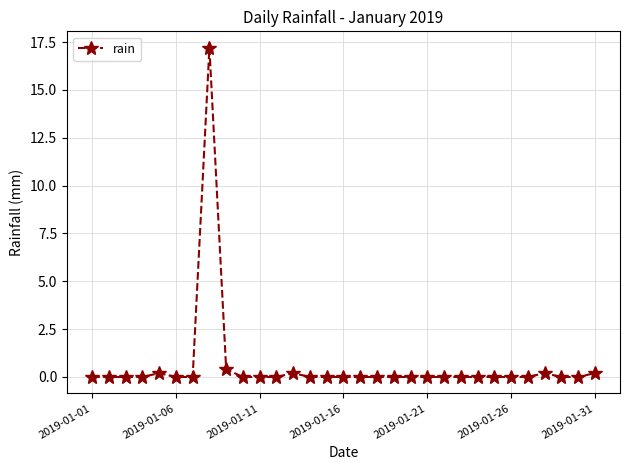

What is the value of the 13th point from the left?

0.2